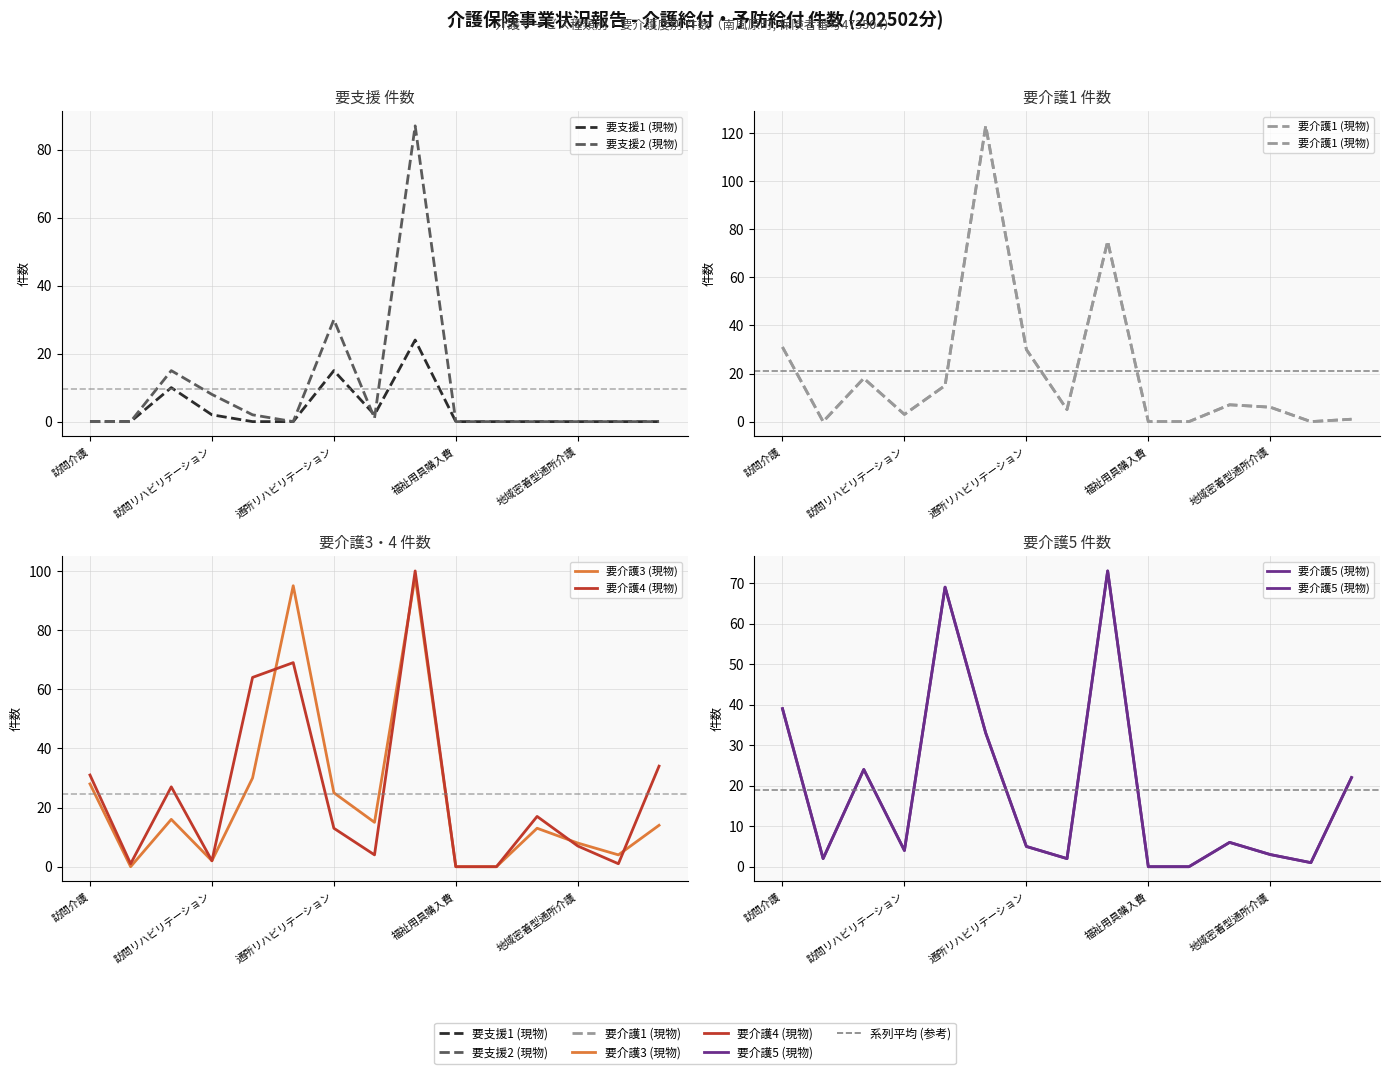

At which category does the chart reach its peak across all series?

5